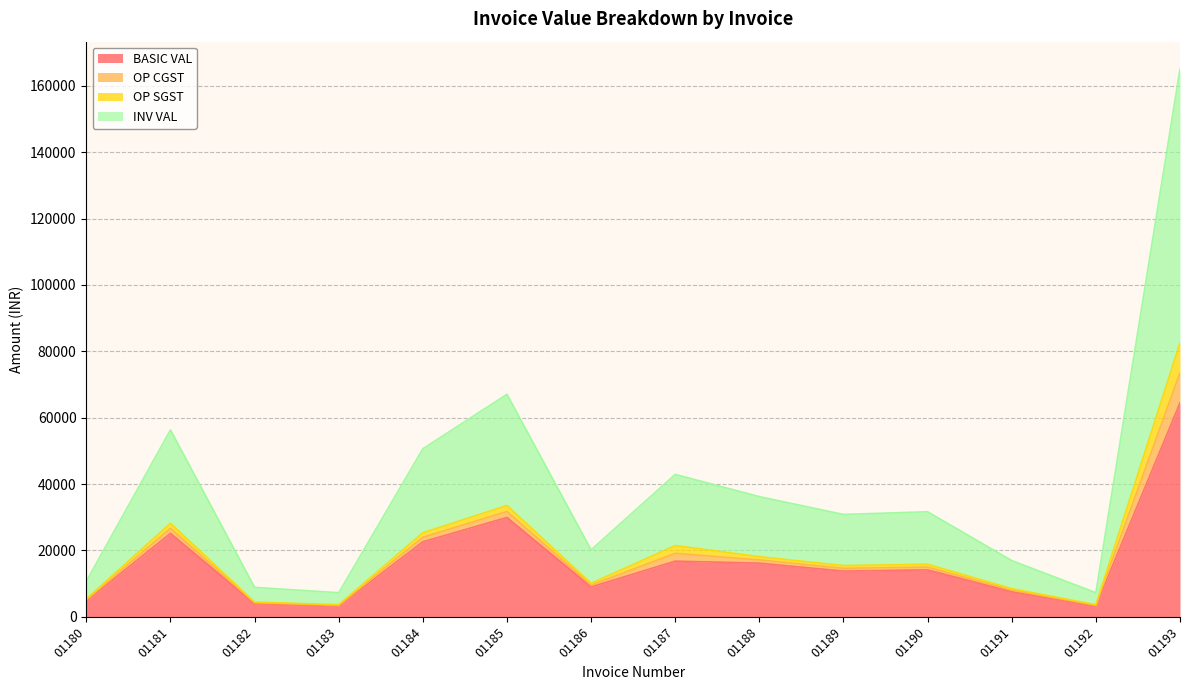

Which category has the highest value in the INV VAL series?

01193